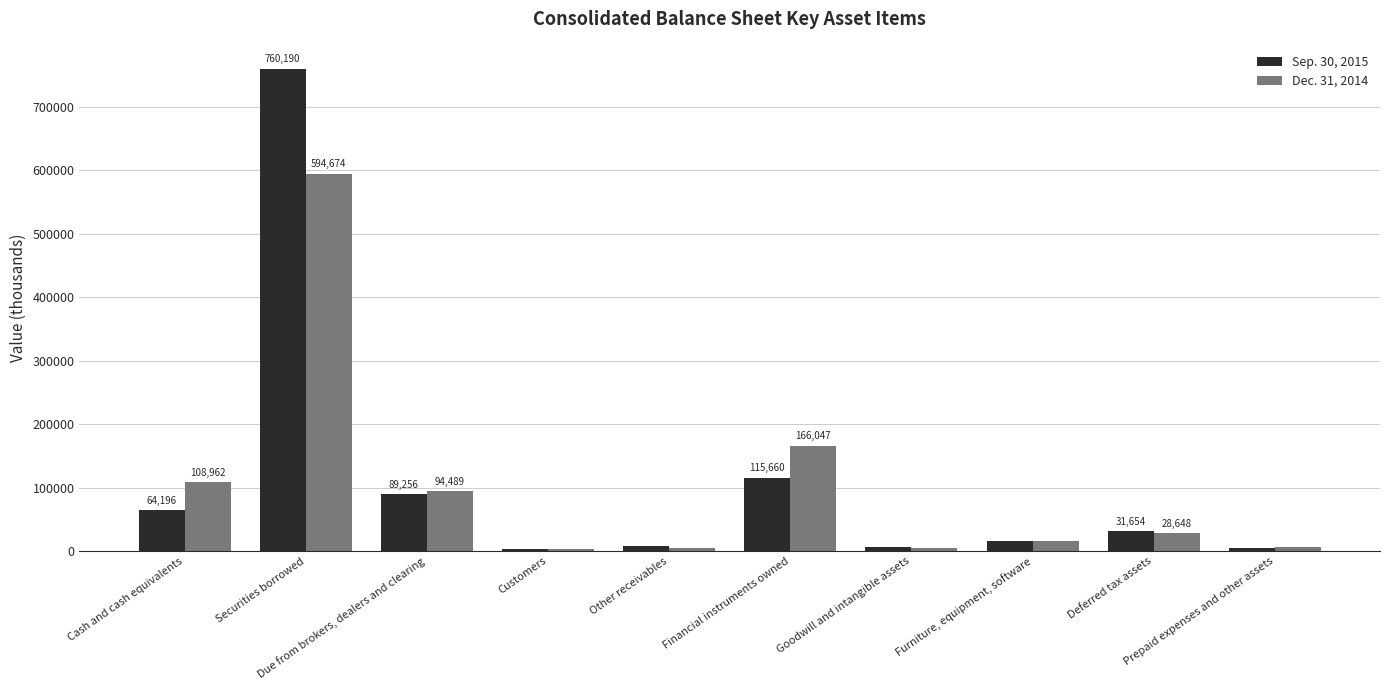

At which label is Sep. 30, 2015 closest to 381948?

Financial instruments owned